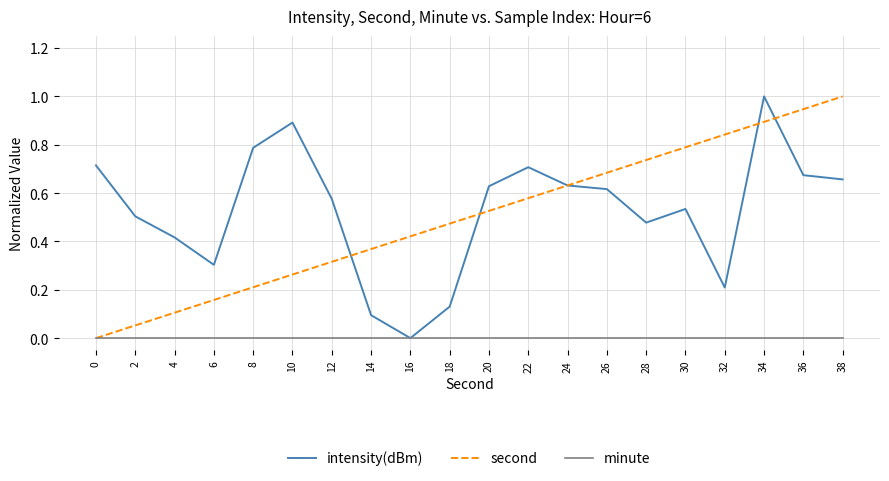

Rank the series at 28 from highest to lowest value.

second, intensity(dBm), minute